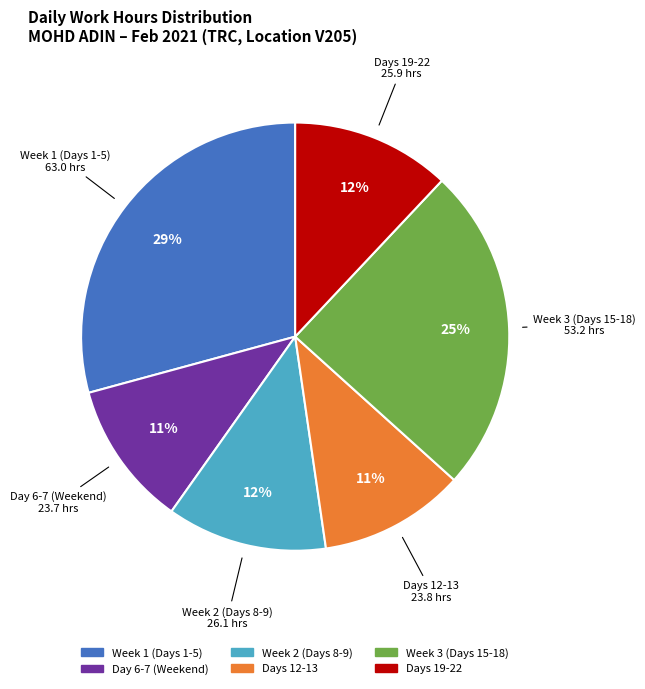

Between Week 2 (Days 8-9) and Week 3 (Days 15-18), which is larger?

Week 3 (Days 15-18)